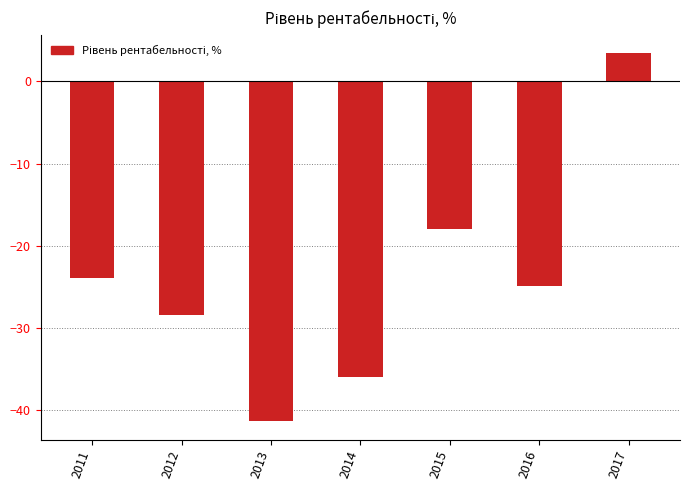

How many bars are there in total?

7